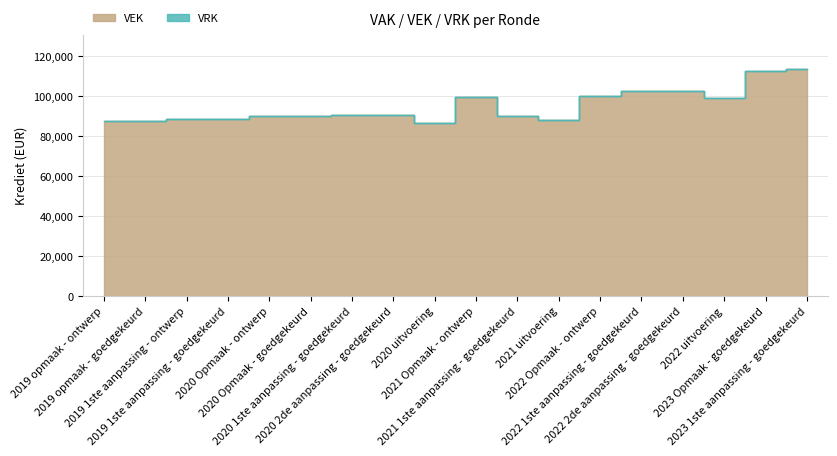

True or false: there are more than 0 points higher than both neighbors.

True